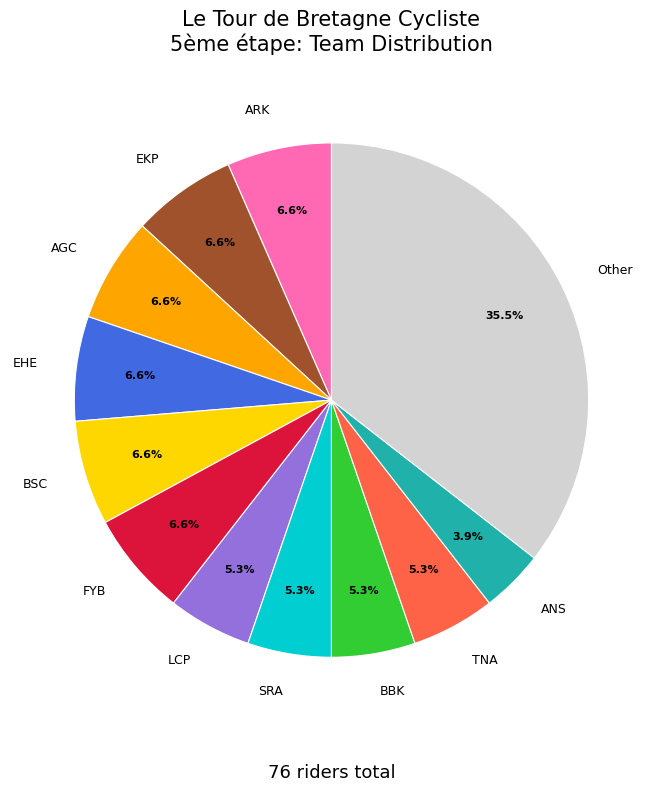

Is it true that ARK is 7% of the pie?

True